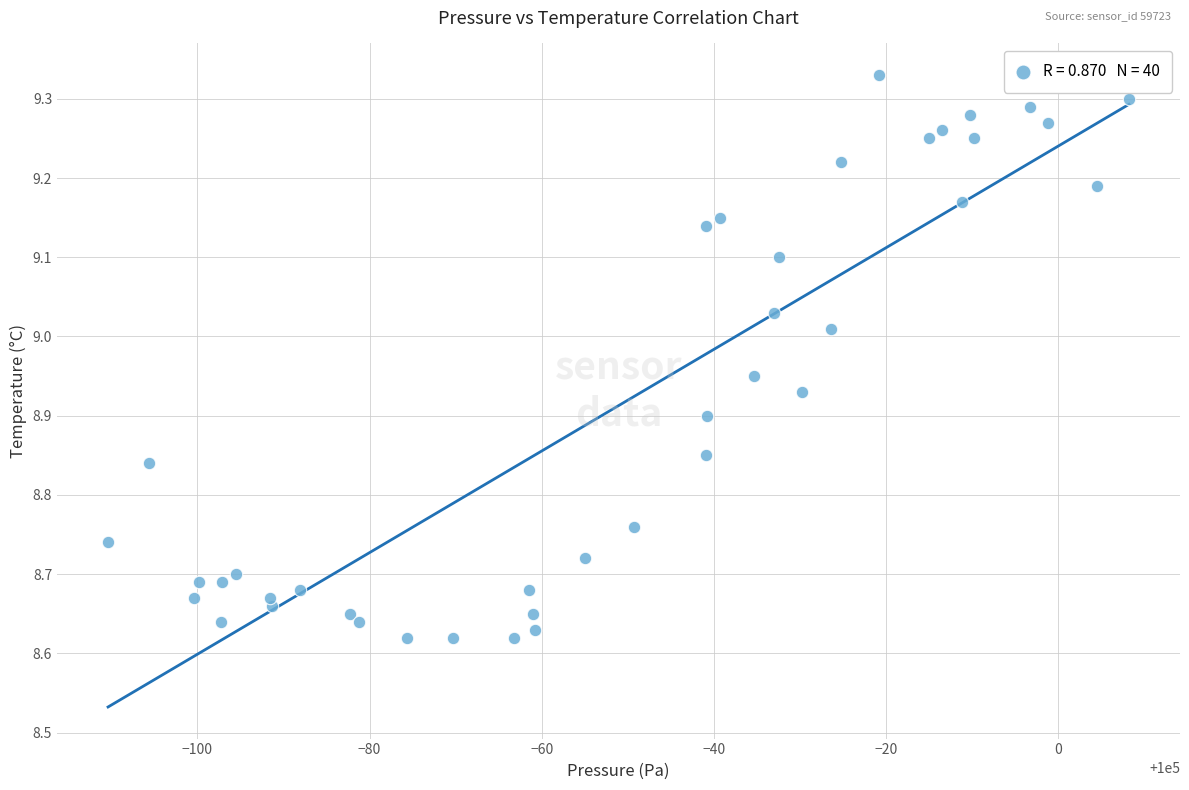

What is the range of X values (max minus min)?

118.6